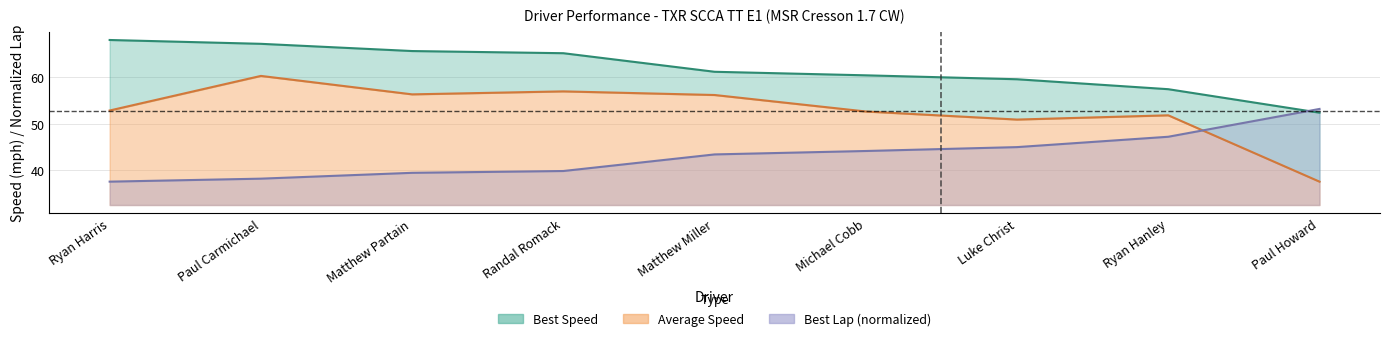

Reading left to right, extract all data points from this chart.

Best Lap time: 37.6	38.2	39.5	39.9	43.4	44.1	45.0	47.2	53.1
Best Speed: 67.9	67.1	65.5	65.1	61.1	60.3	59.5	57.4	52.3
Average Speed: 52.8	60.2	56.3	56.9	56.1	52.6	50.9	51.8	37.6